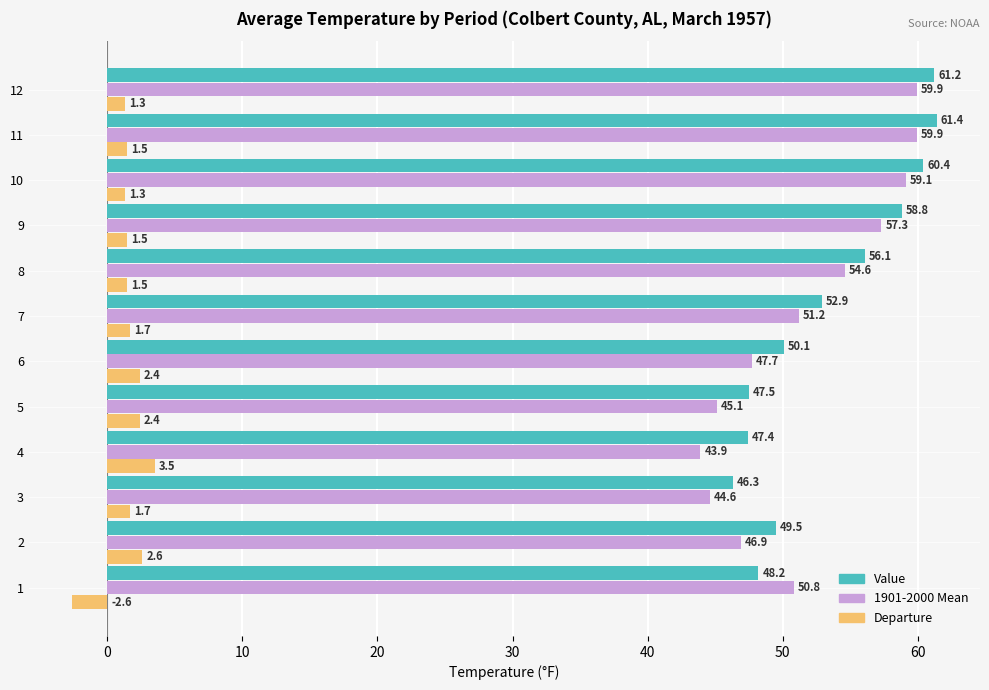

How many distinct data groups are displayed?

3